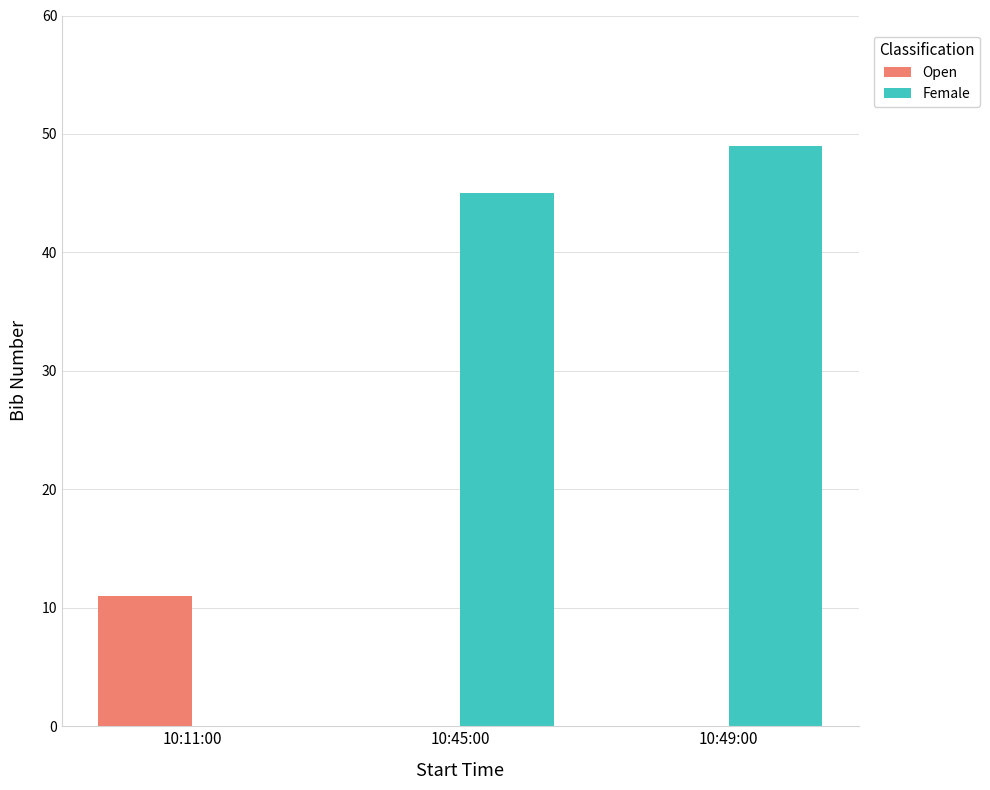

What is the maximum value shown in the chart?

49